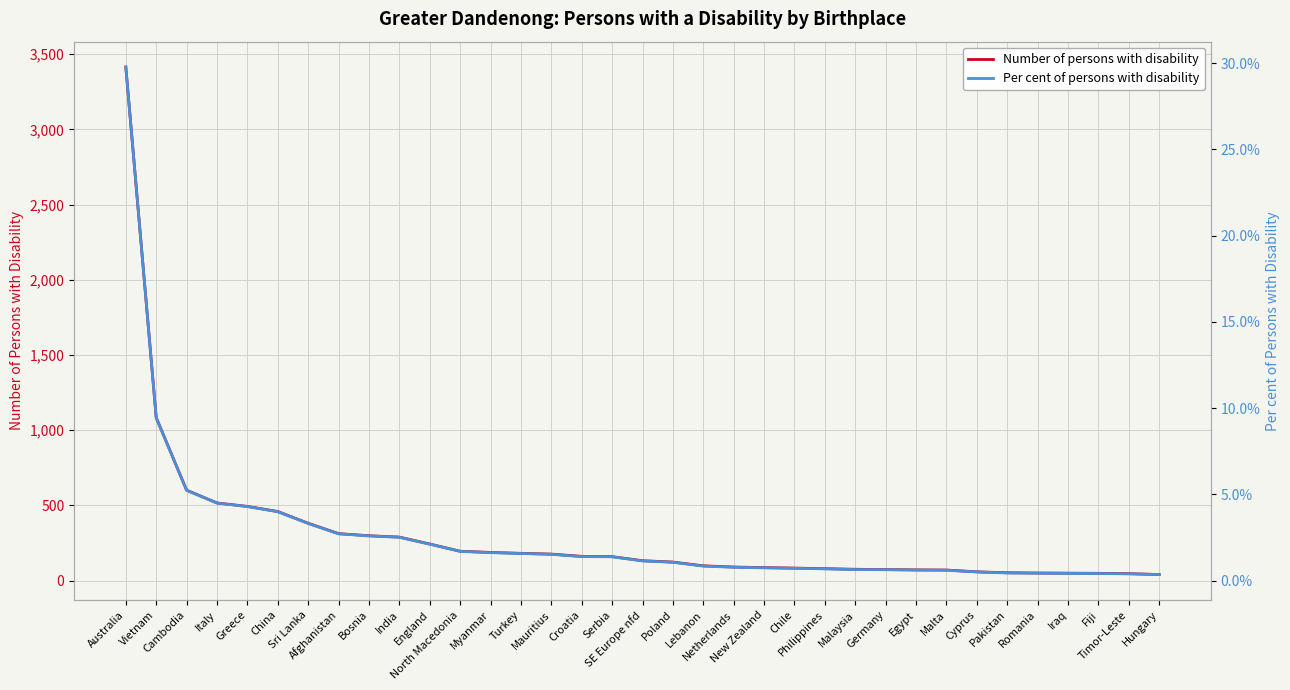

What is the spread (max minus min) of values at Cambodia?

595.8